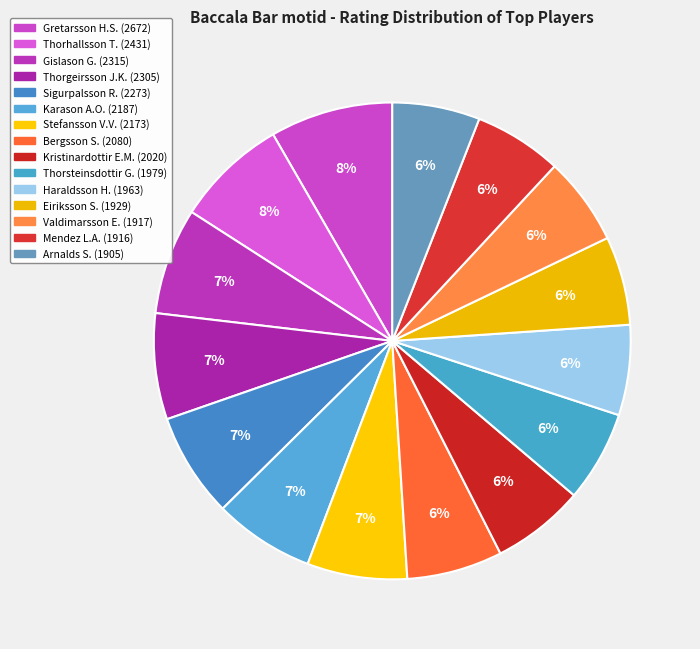

How many segments does this pie chart have?

15